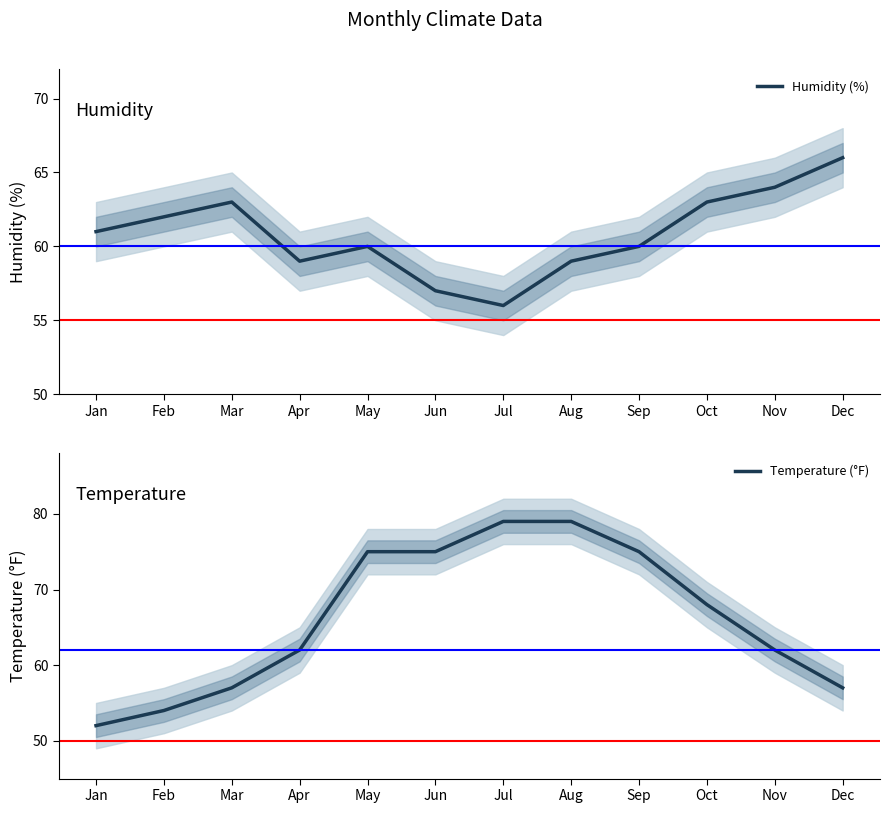

At which label does Humidity (%) reach its minimum?

Jul